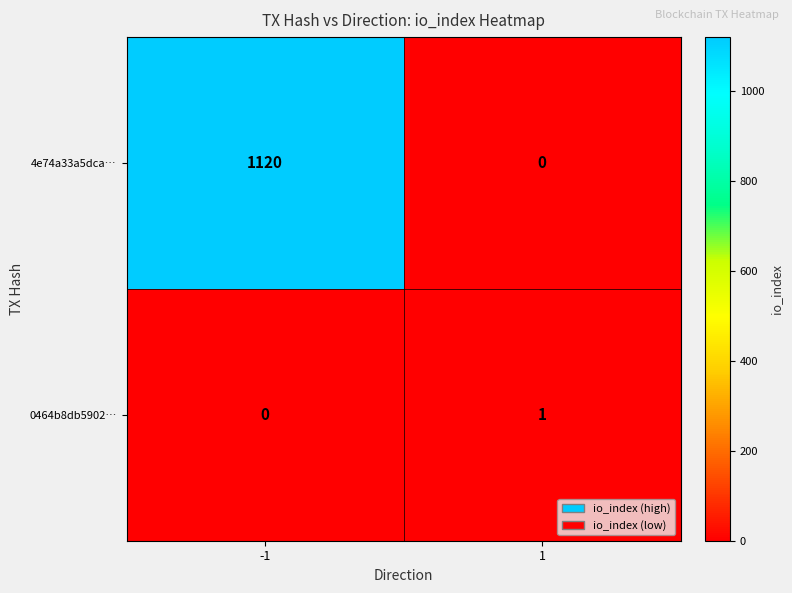

Reading left to right, extract all data points from this chart.

4e74a33a5dca…: -1=1120	1=0
0464b8db5902…: -1=0	1=1